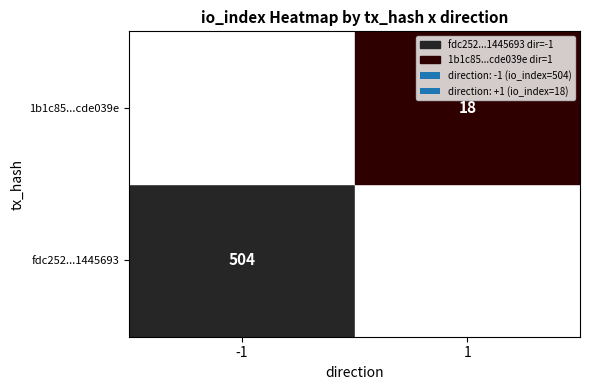

Which series has the largest range (max minus min)?

fdc252a3d60ae6a41cadd55f4a04e75d1445693